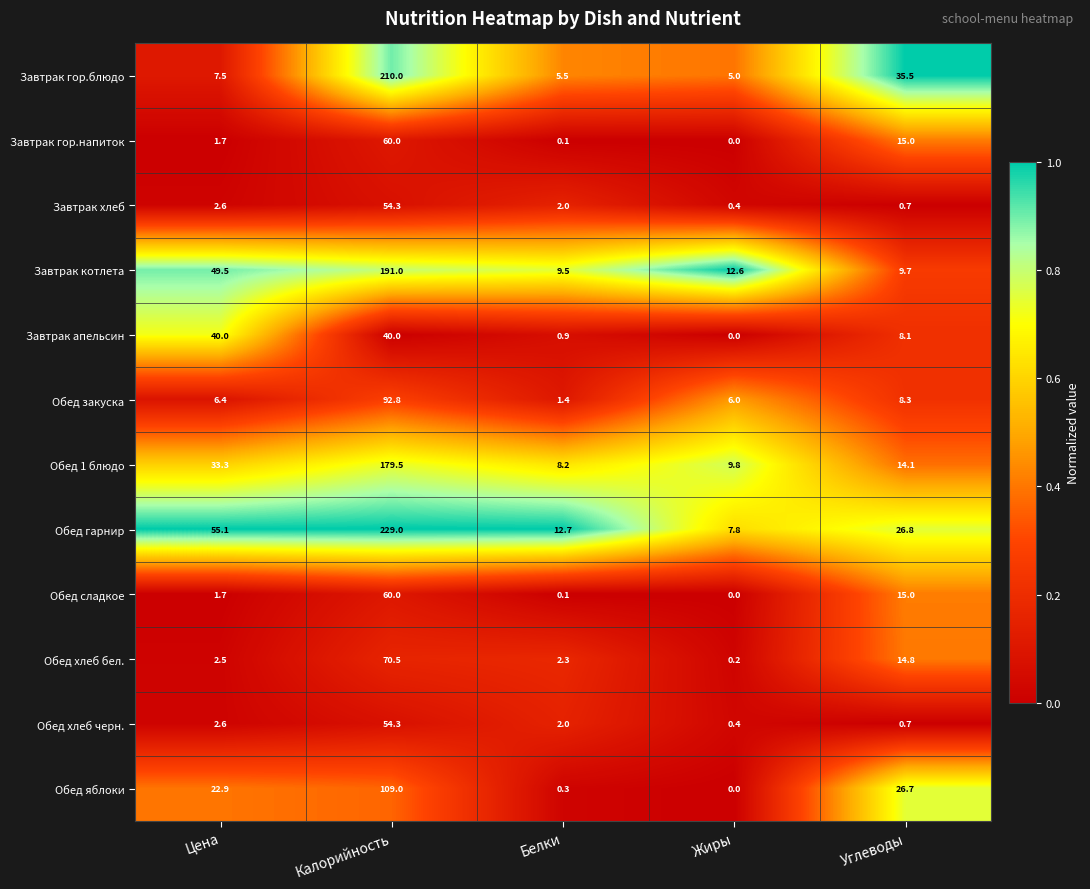

The Завтрак гор.напиток series shows 0.1 at Белки. True or false?

True